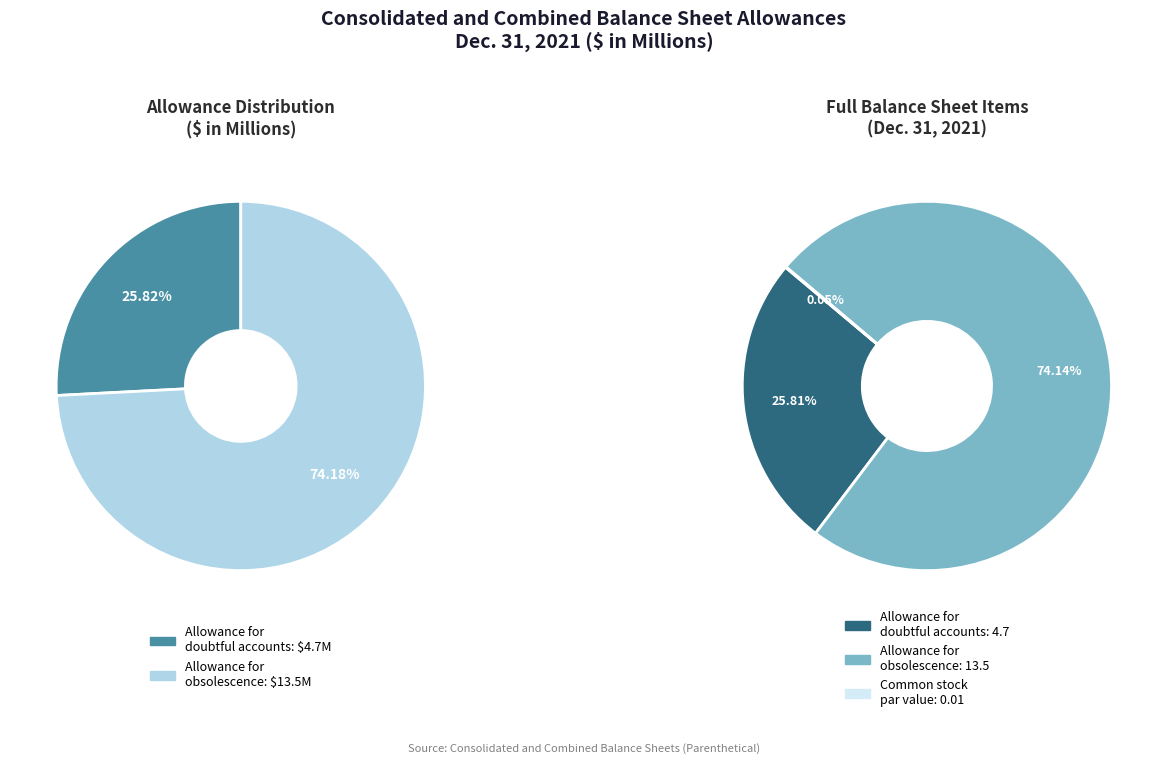

To the nearest percent, what is the average slice percentage?

33%